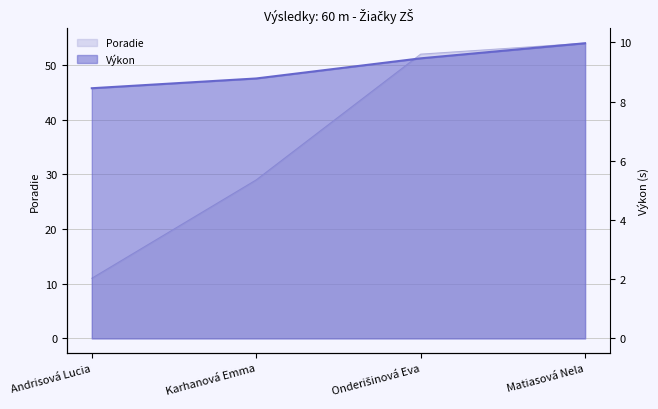

What position from the left is Onderišinová Eva?

3